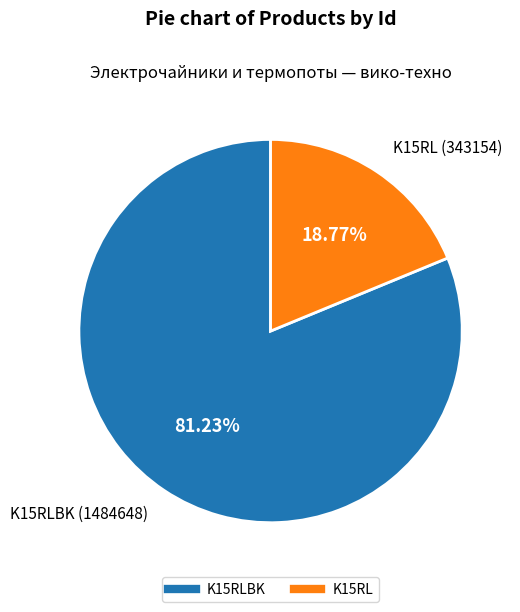

Is there a majority slice in this chart?

Yes